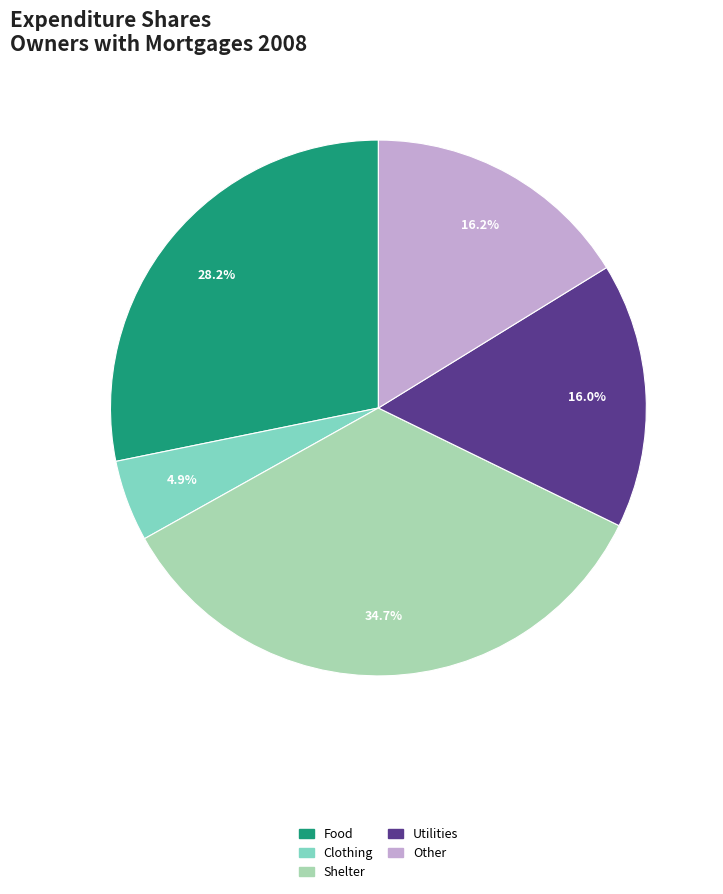

To the nearest percent, what portion does Other represent?

16%